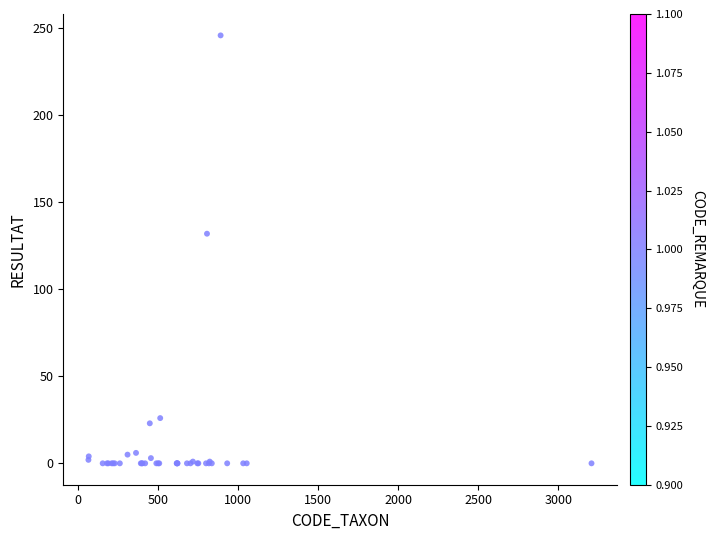

What Y value in the scatter plot is closest to 123?

132